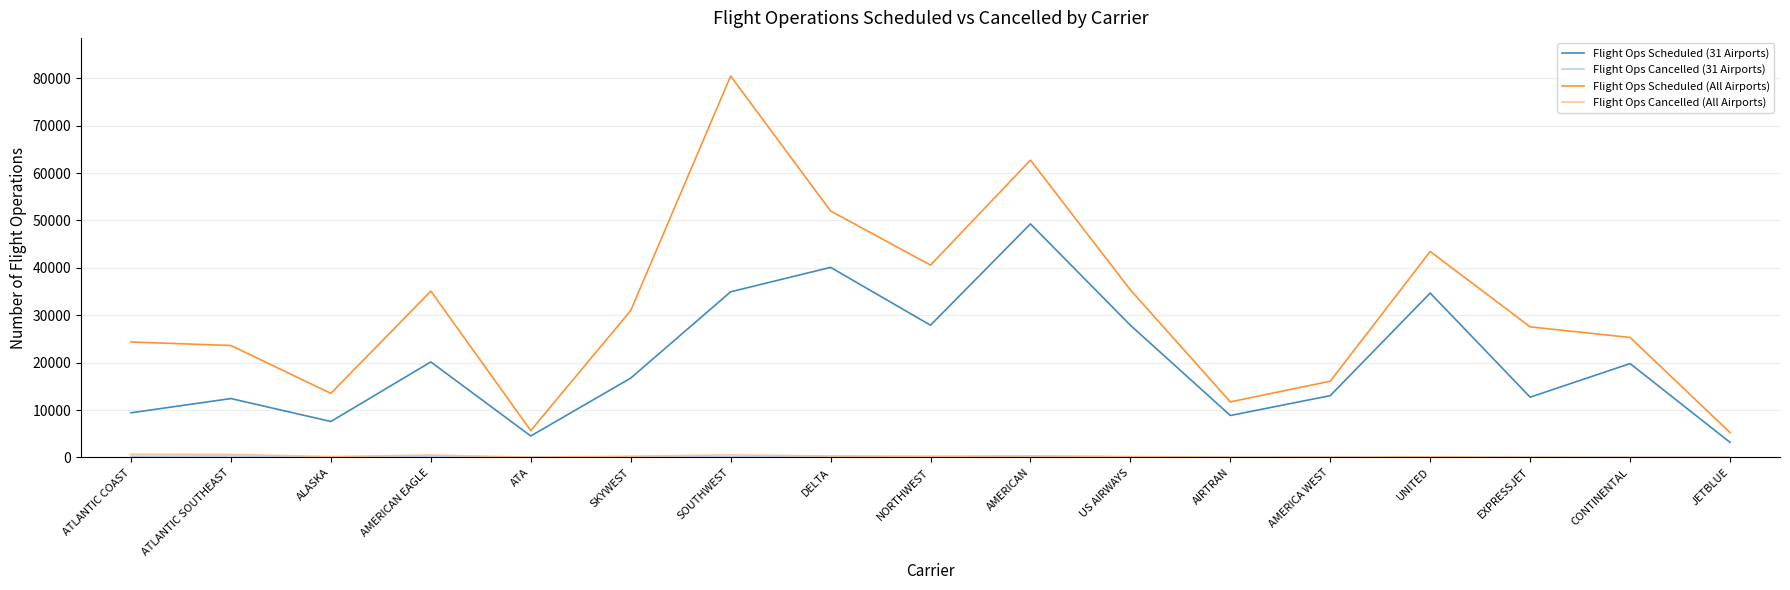

Which label corresponds to the largest value in the chart?

SOUTHWEST